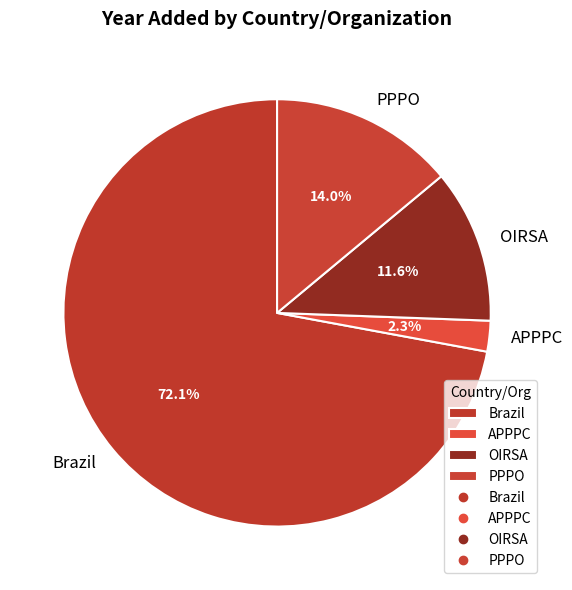

Is the sum of PPPO and OIRSA greater than half?

No